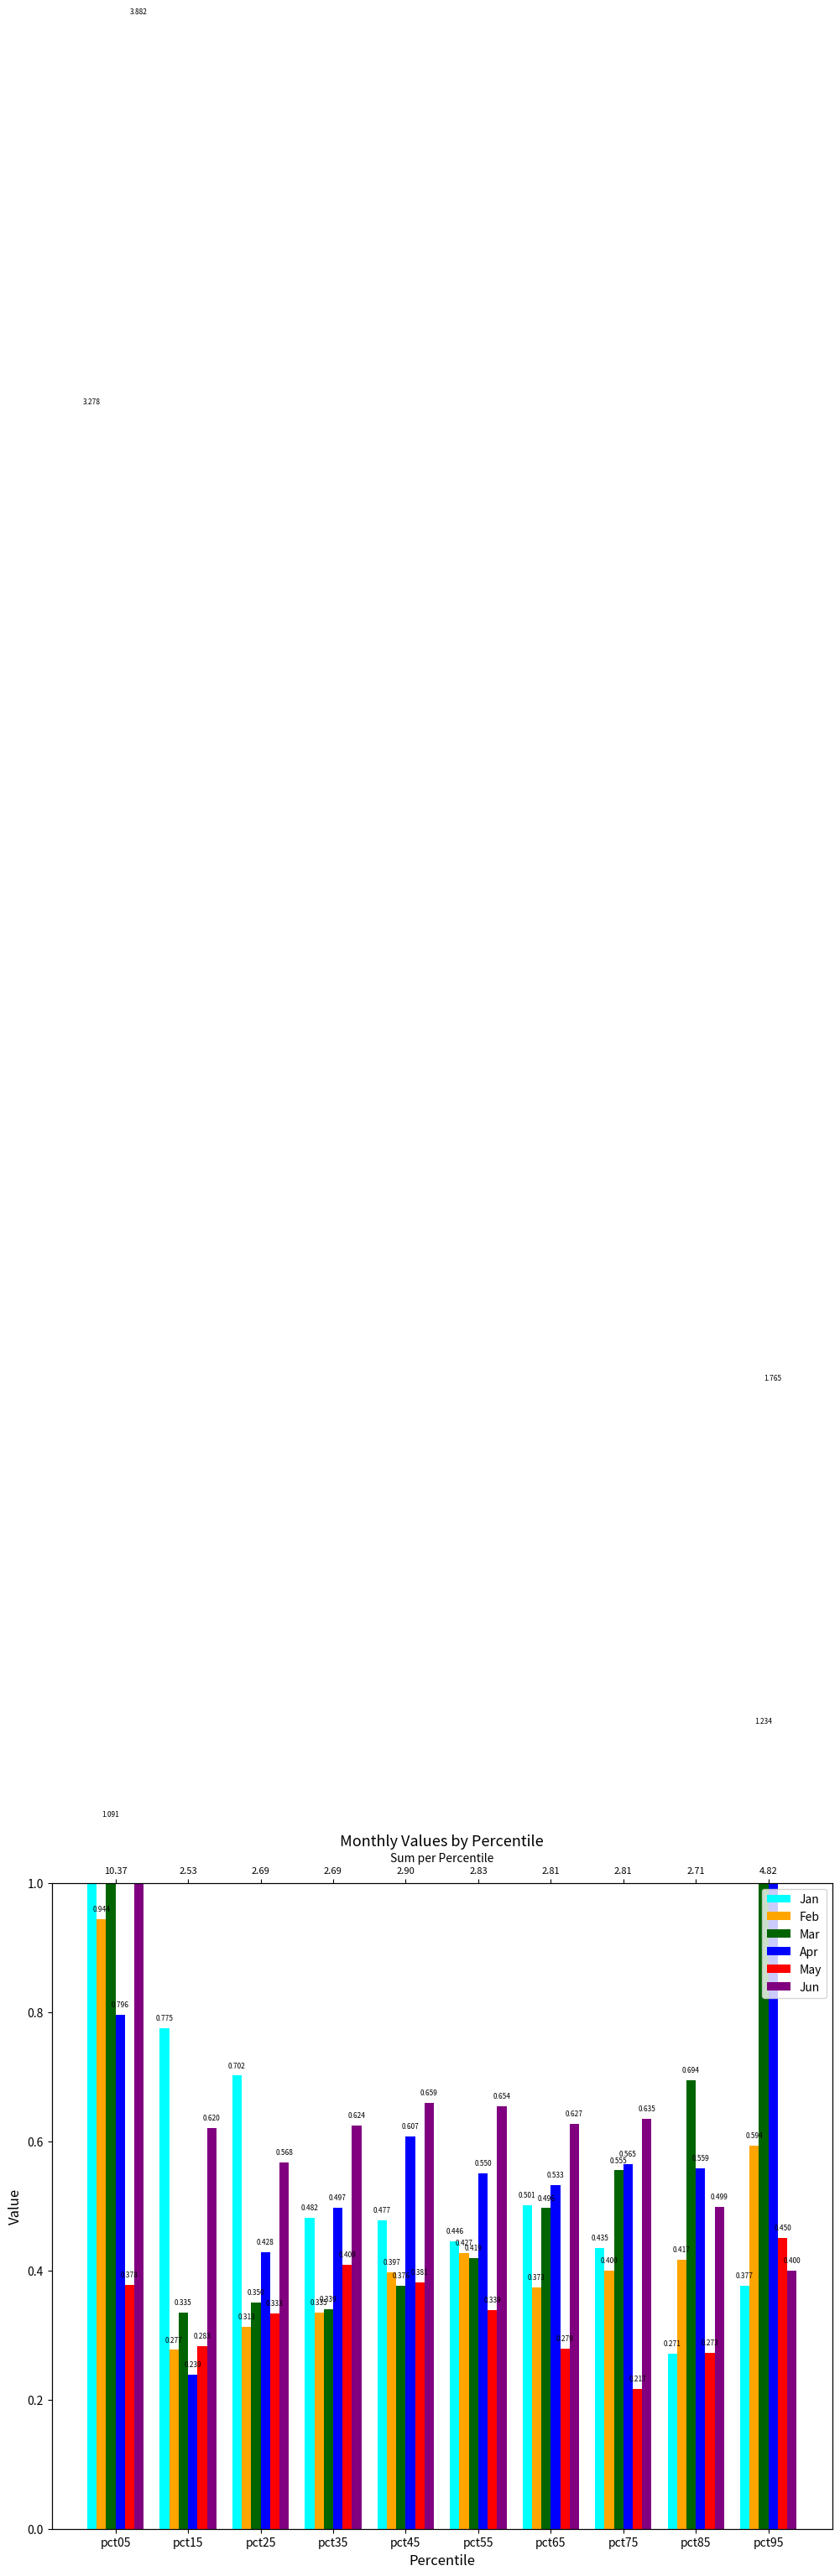

Read the Jan value at pct15.

0.8